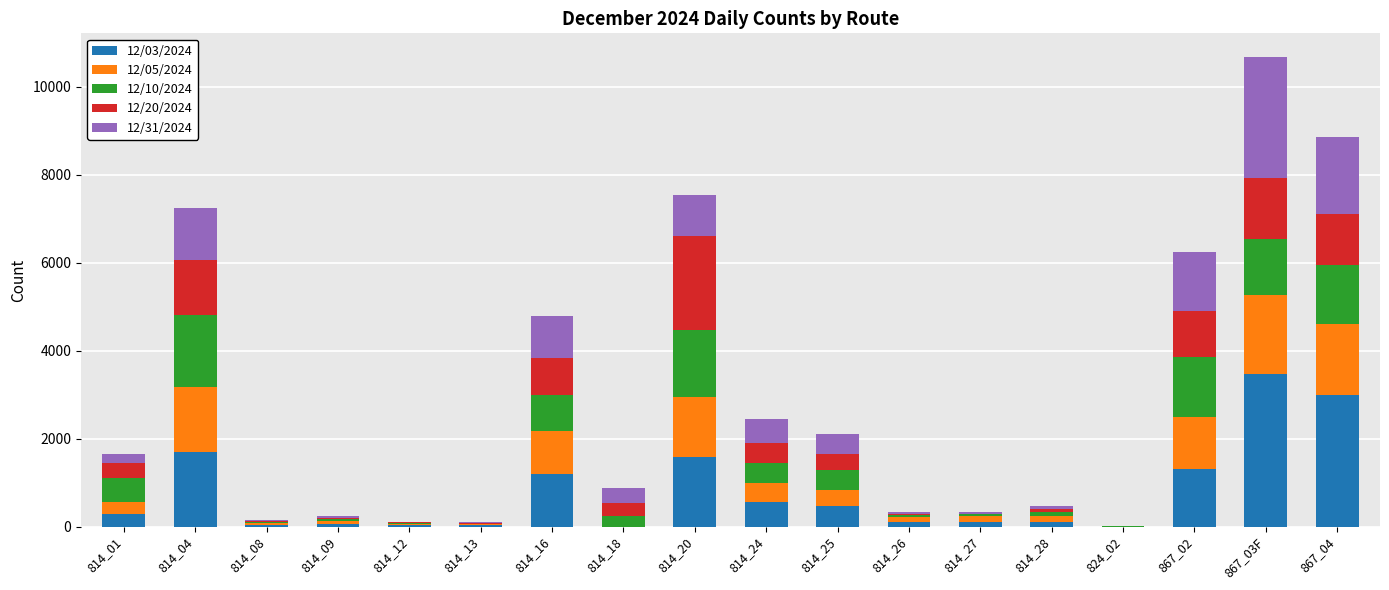

At which category is the sum across all series the highest?

867_03F